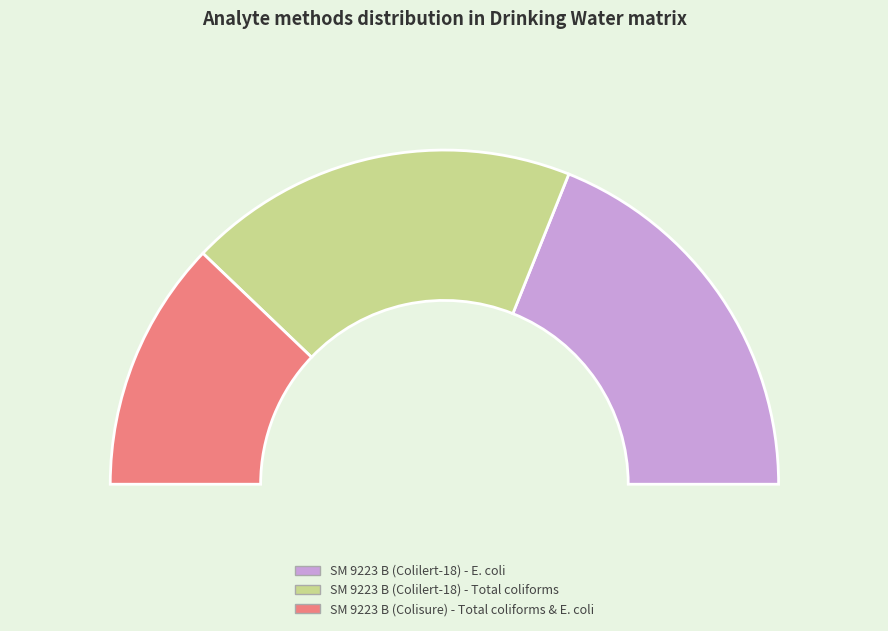

What is the smallest slice in the pie chart?

SM 9223 B (Colisure) - Total coliforms and E. coli (P/A)